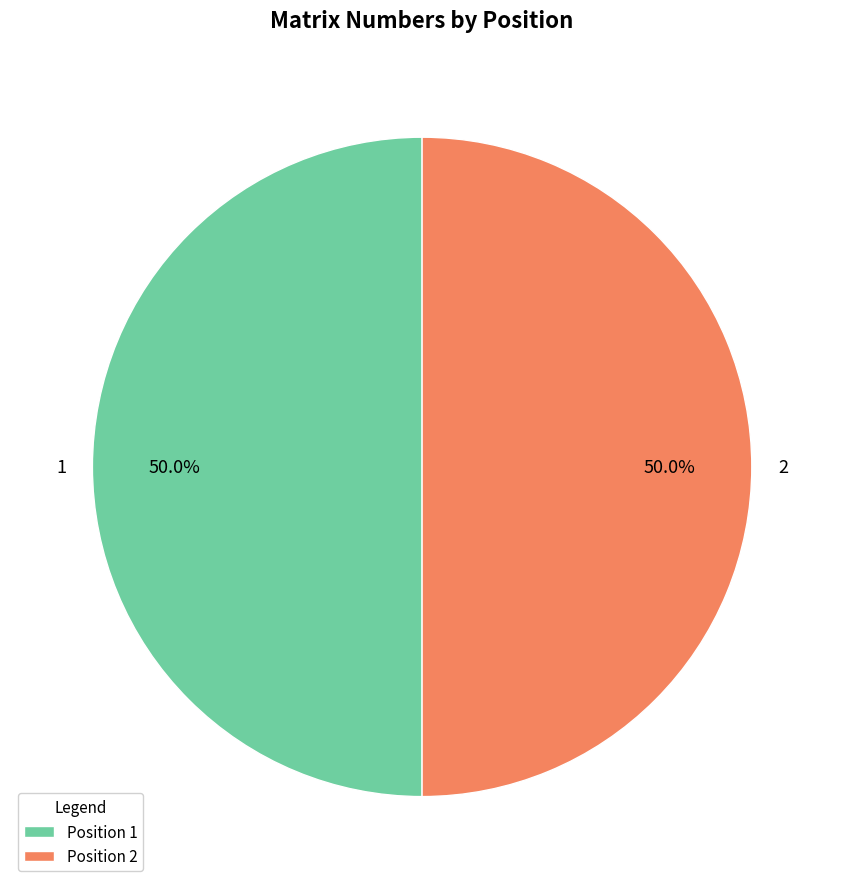

Count the number of slices in the pie.

2